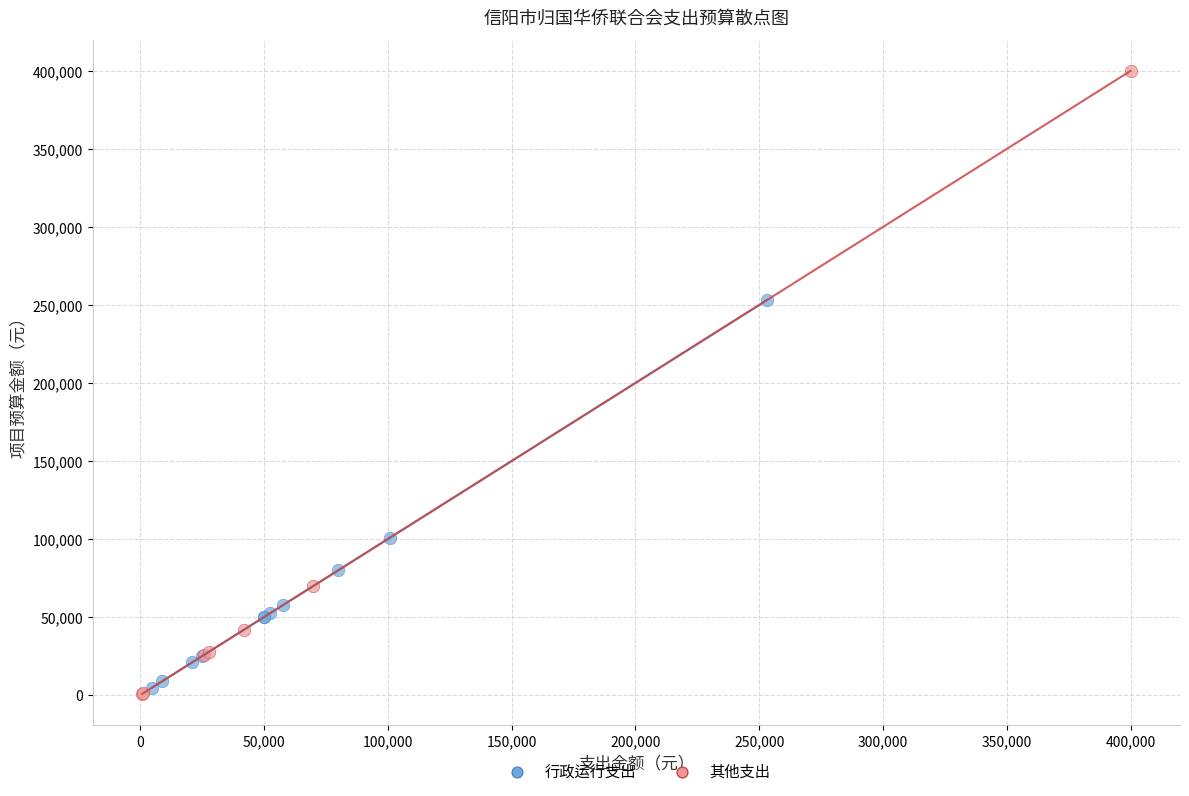

Which series has the widest spread of Y values?

其他支出